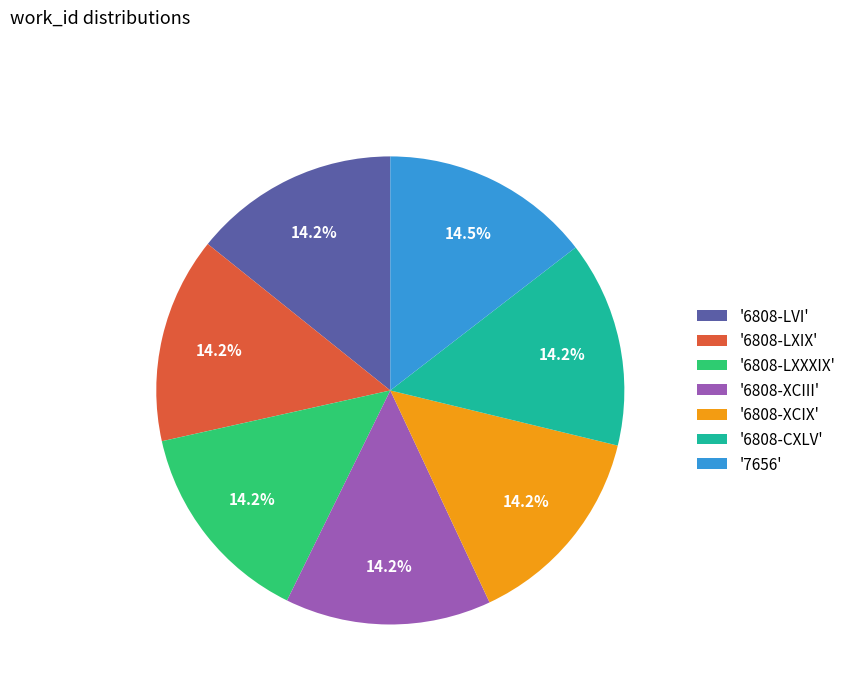

How much of the chart is everything except '6808-LVI'?

85.8%